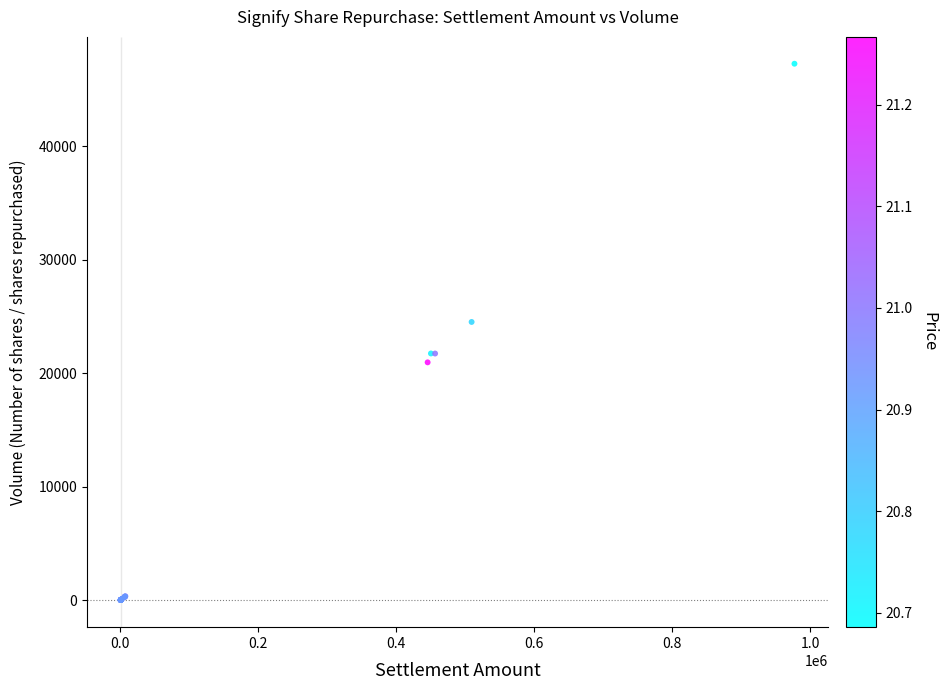

What Y value in the scatter plot is closest to 23633?

24509